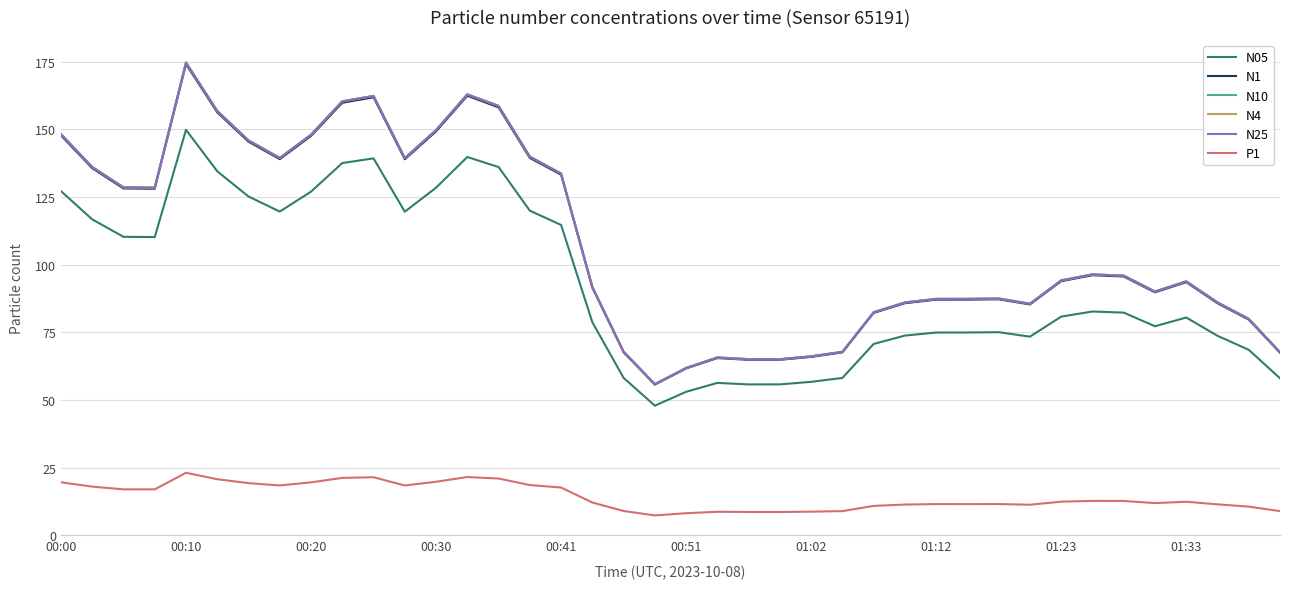

True or false: N10 and N05 cross at least once.

False